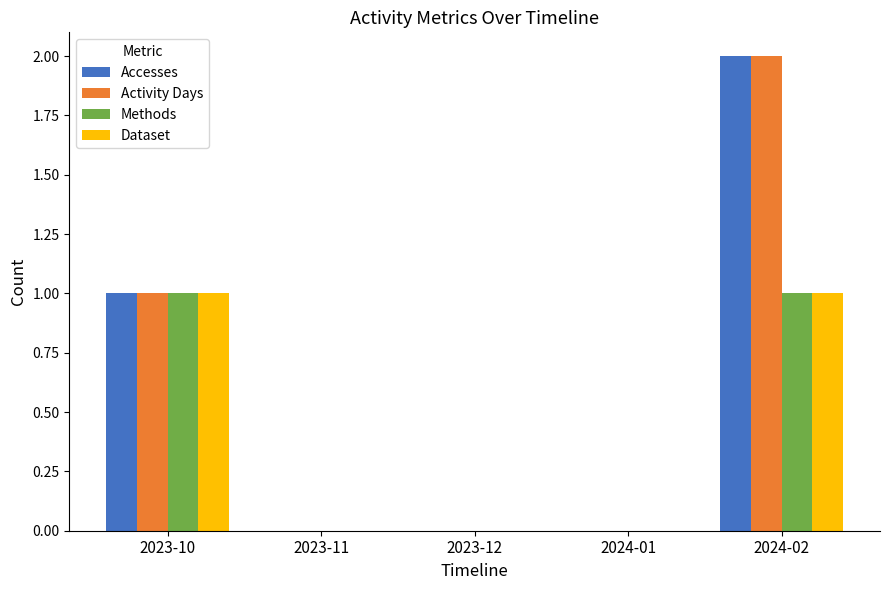

Is the value of Activity Days at 2024-02 greater than the value of Dataset at 2023-11?

Yes